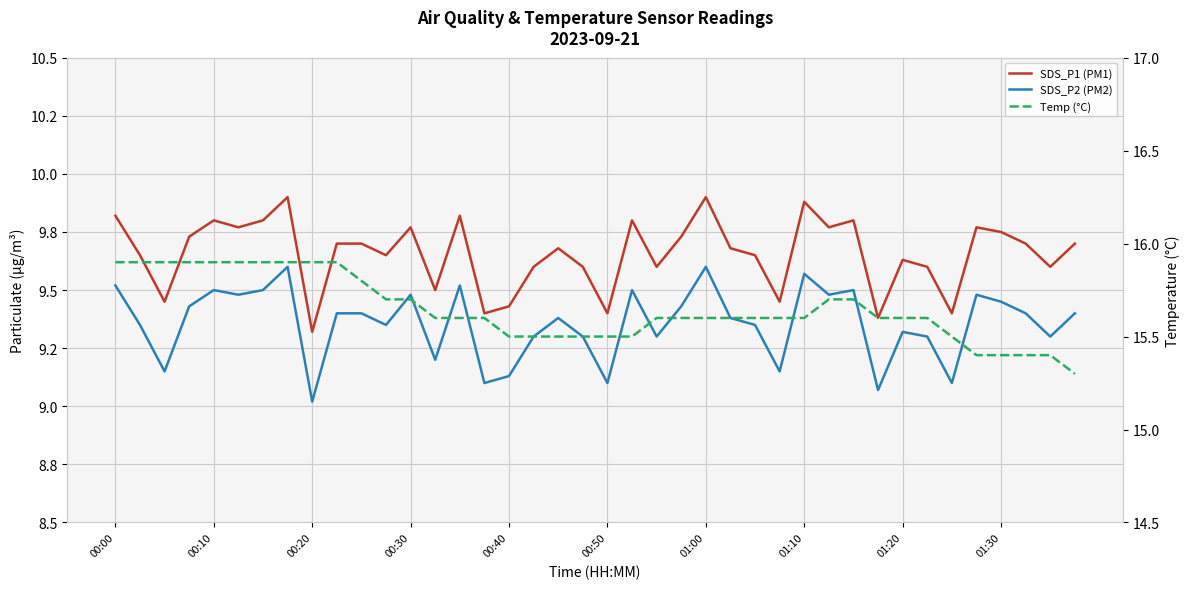

What are all the series names shown in the legend?

SDS_P1 (PM1), SDS_P2 (PM2), Temp (°C)